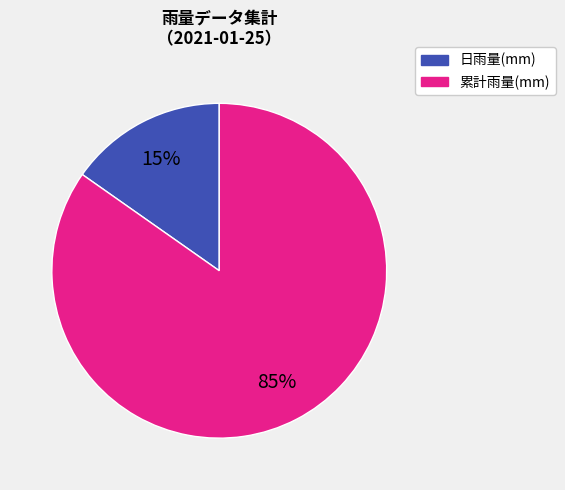

Combined, do 日雨量(mm) and 累計雨量(mm) account for over 50%?

Yes